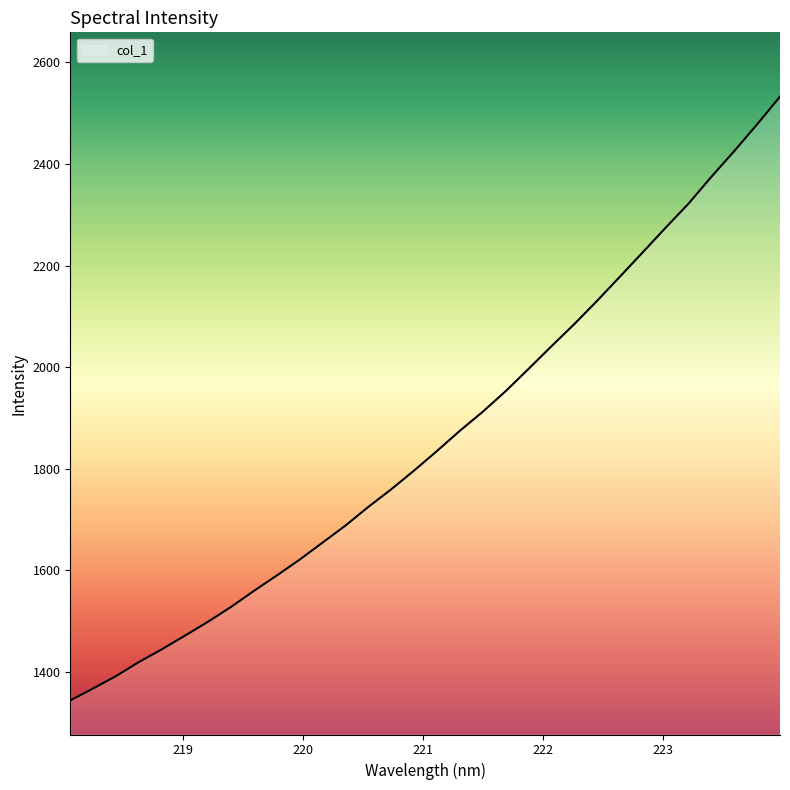

What is the greatest value displayed?

2532.7